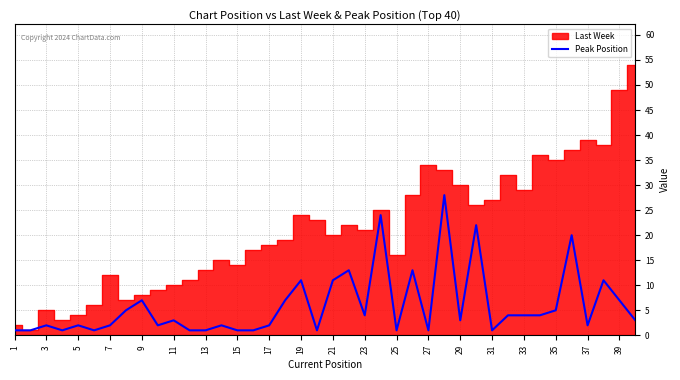

True or false: Peak Position has a value of 3 at 11.

True